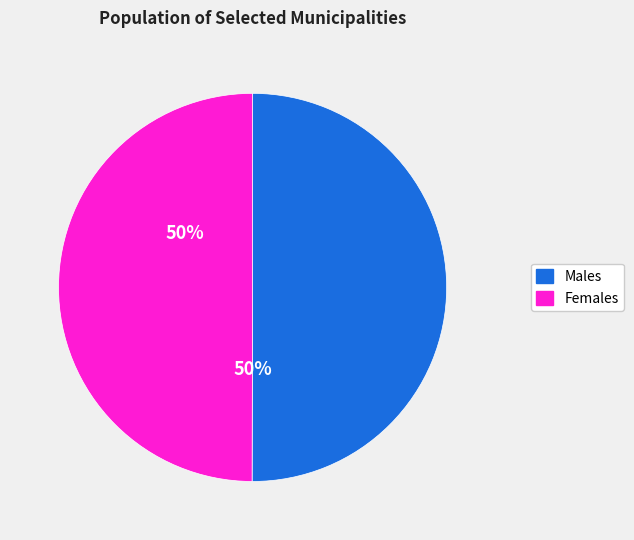

To the nearest percent, what is the difference between the largest and smallest slice percentages?

0%